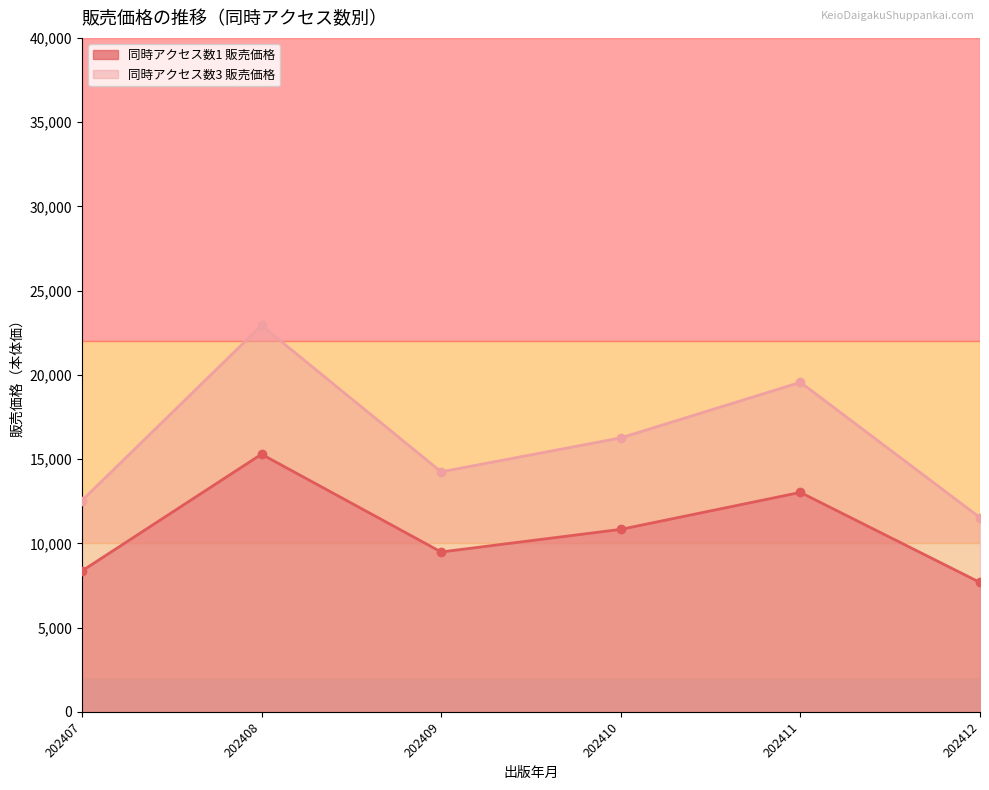

How many lines are shown in the chart?

2